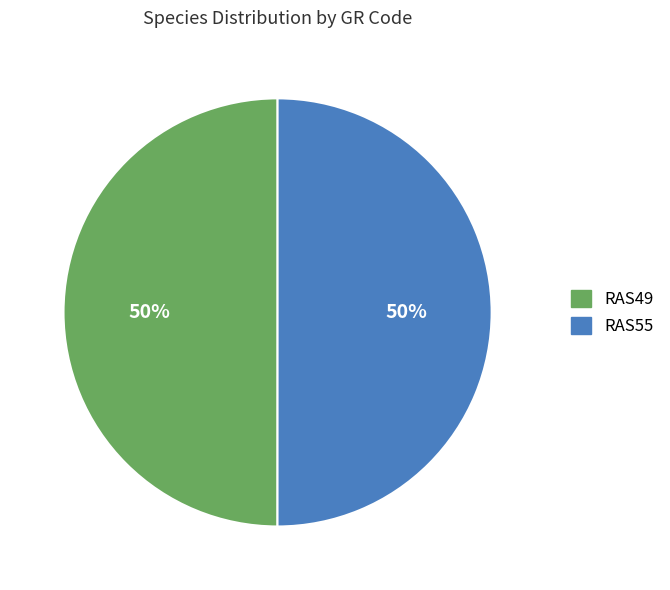

To the nearest percent, what is the combined percentage of RAS49 and RAS55?

100%